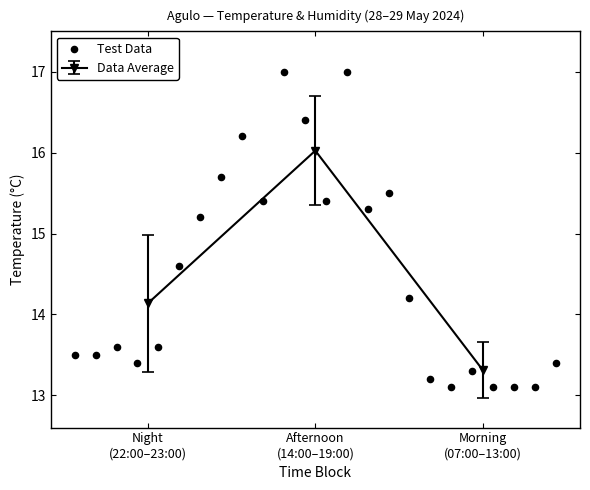

Which has a higher value, 10 or 5?

10